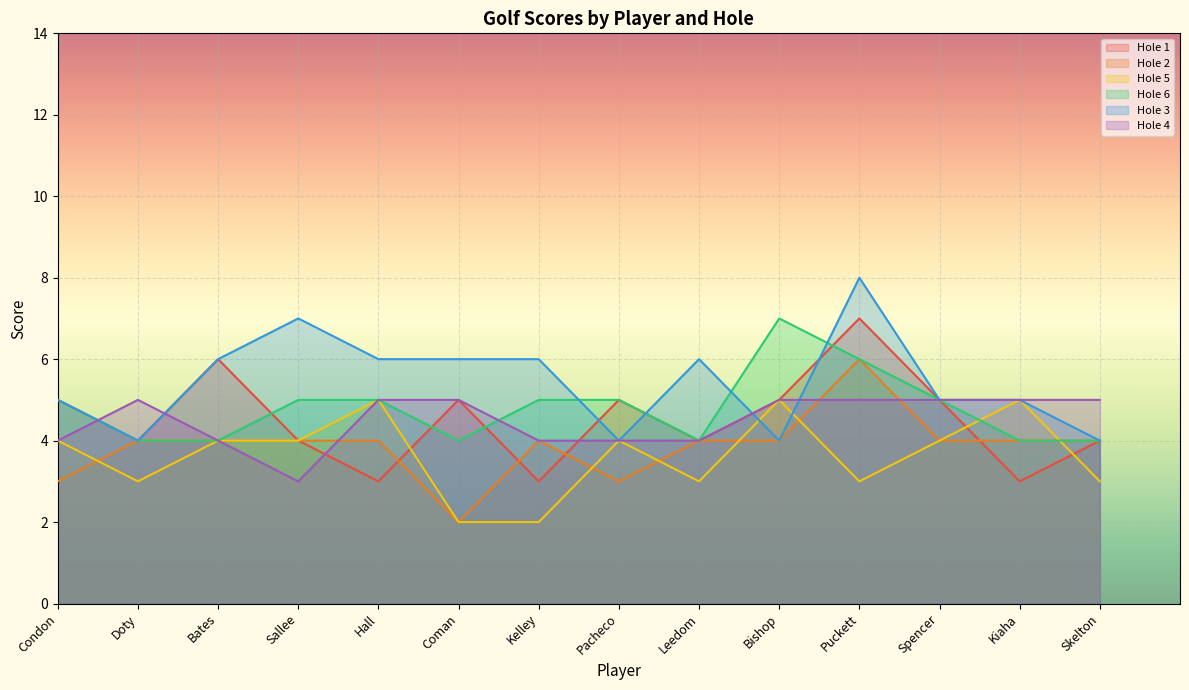

How many intersections are there between Hole 5 and Hole 6?

2